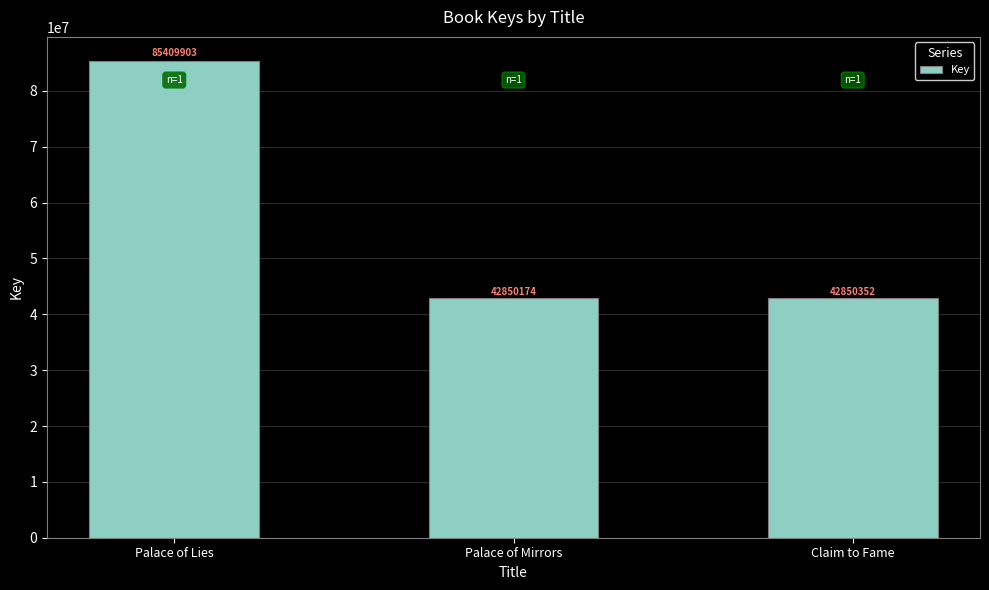

What is the average value?

57036810